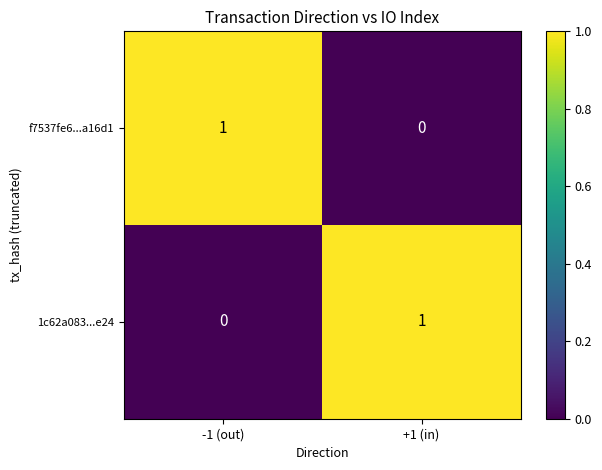

What is the spread (max minus min) of values at -1 (out)?

1